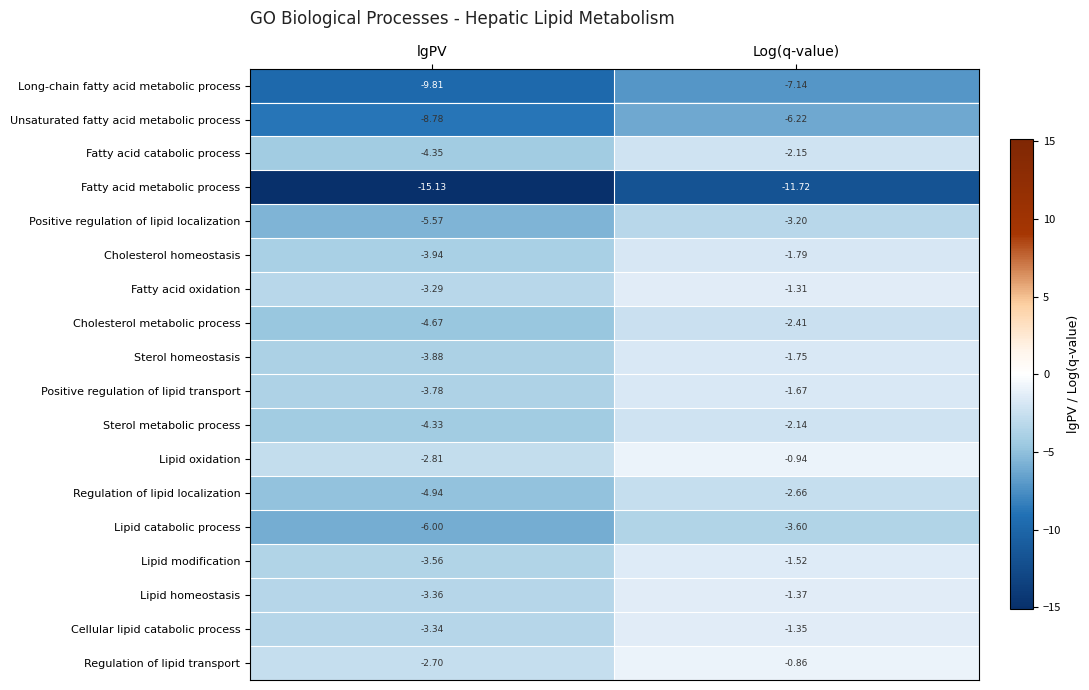

Between lgPV and Log(q-value), which series saw the biggest shift?

Fatty acid metabolic process